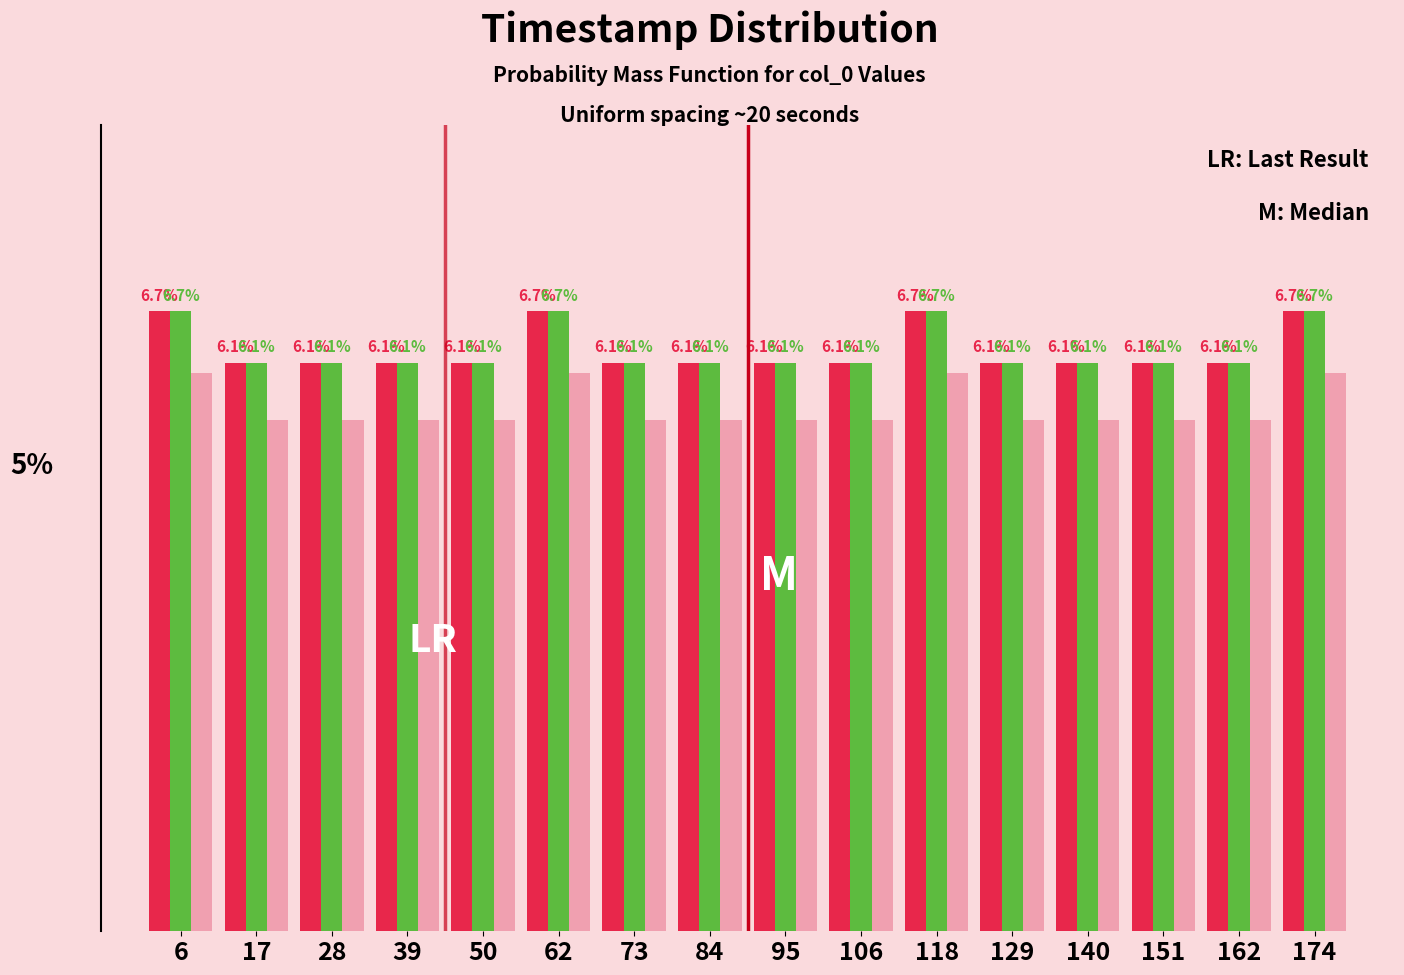

Are the bars grouped side by side (vs. stacked)?

Yes